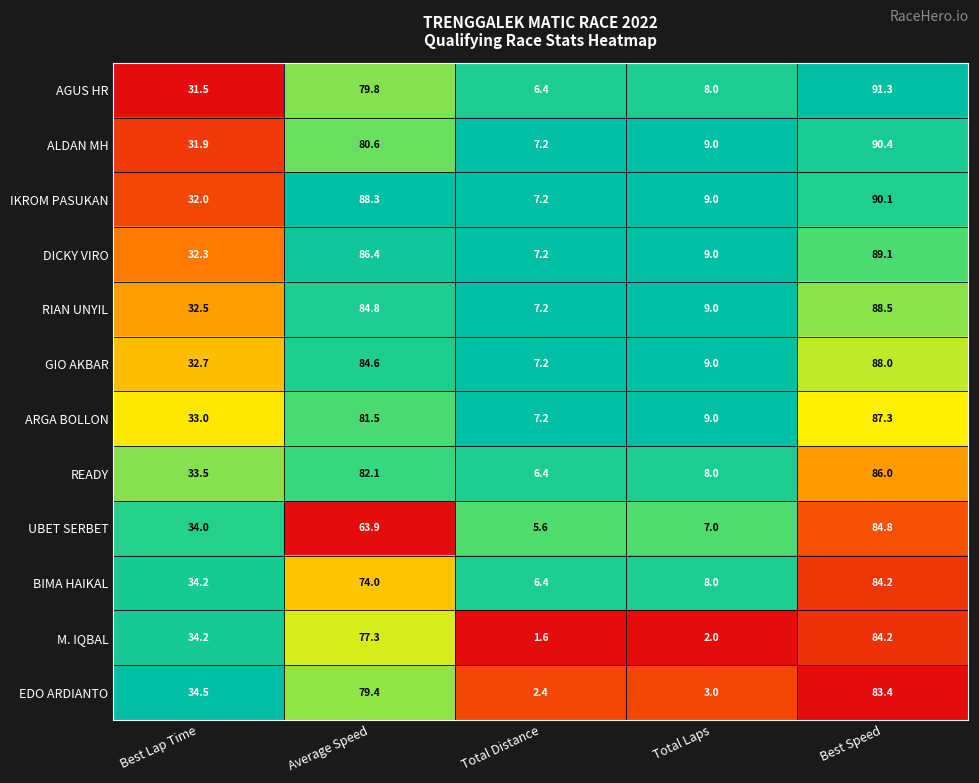

At Average Speed, list the series in order from largest to smallest.

IKROM PASUKAN, DICKY VIRO, RIAN UNYIL, GIO AKBAR, READY, ARGA BOLLON, ALDAN MH, AGUS HR, EDO ARDIANTO, M. IQBAL, BIMA HAIKAL, UBET SERBET